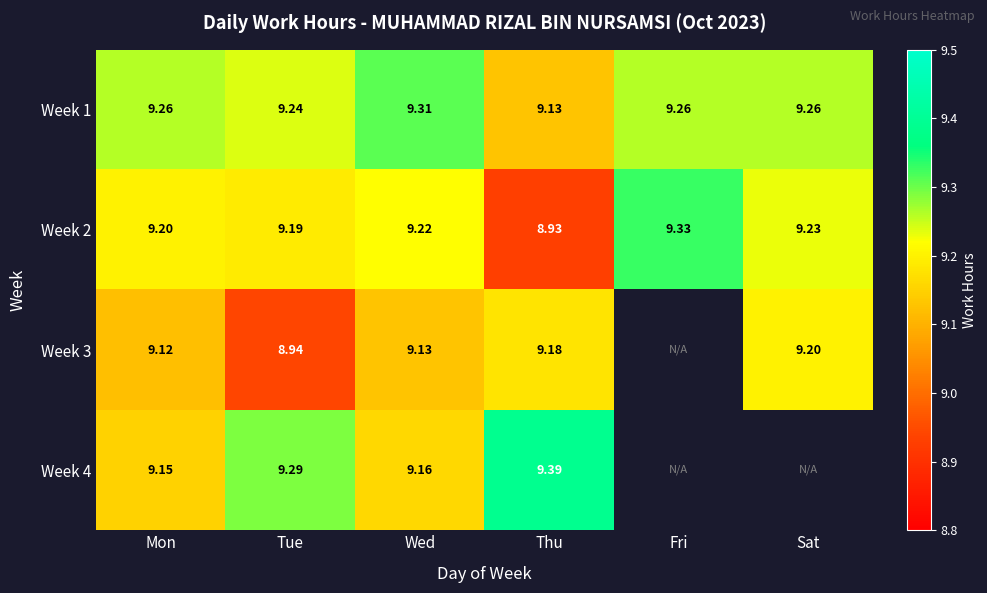

Read the Week 2 value at Mon.

9.2